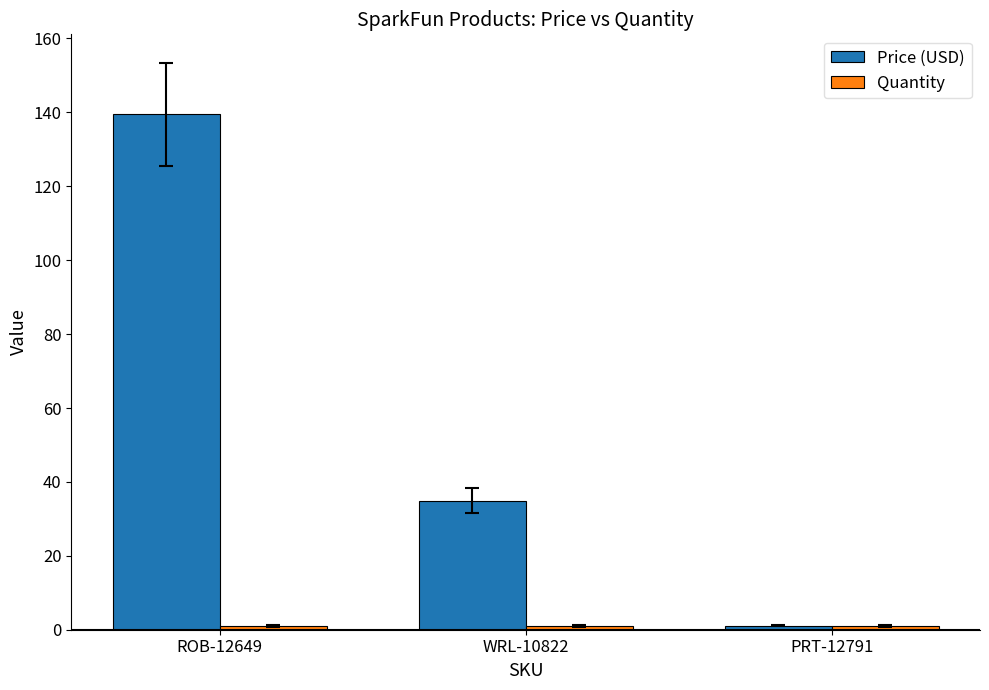

What is the greatest value displayed?

139.5